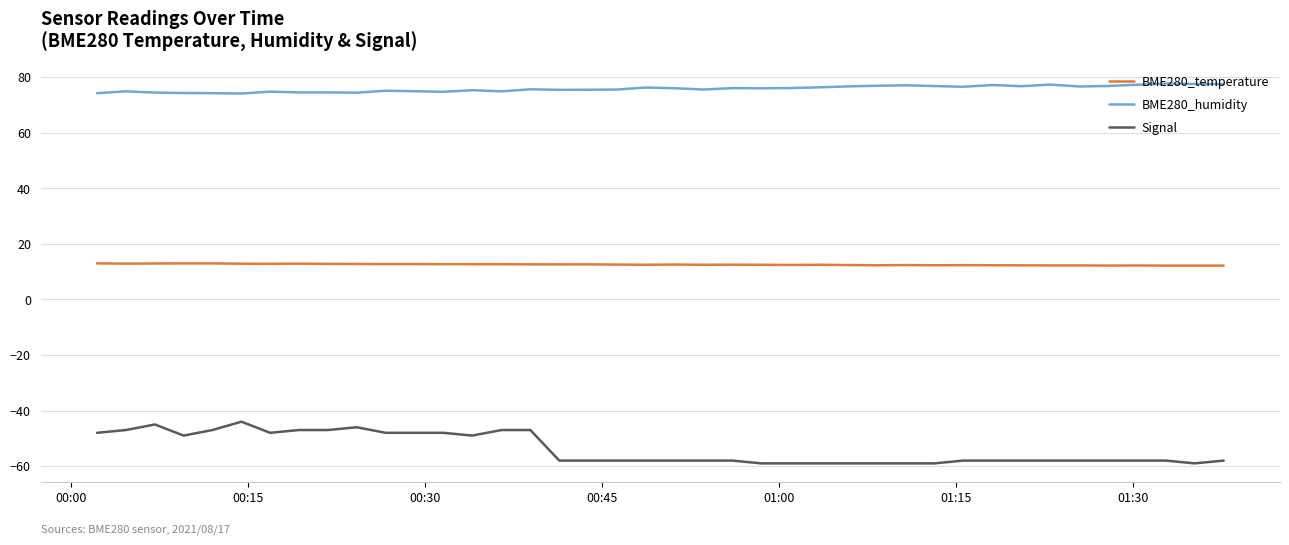

At how many categories does at least one series exceed 7?

40